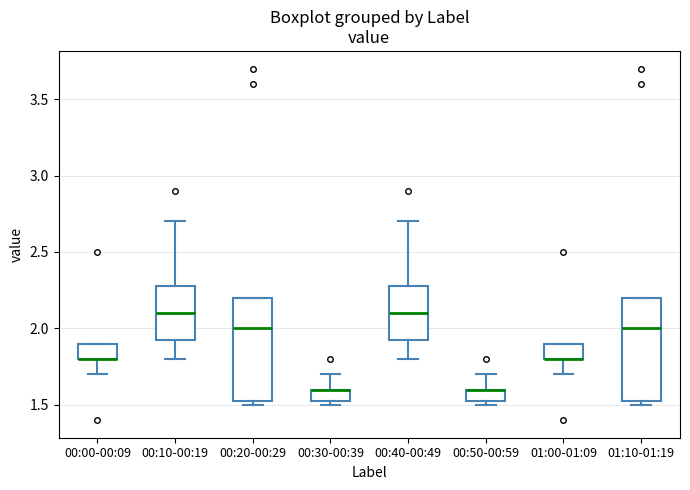

Reading left to right, read every box against the y-axis: the position of its median line, the range the box covers, and the ends of its whiskers. The values are not printed on the chart, so give them approximately, as read against the axis.

00:00-00:09: median 1.80 (drawn on the box's lower edge), box 1.80 to 1.90, whiskers 1.70 to 1.90
00:10-00:19: median 2.10, box 1.95 to 2.30, whiskers 1.80 to 2.70
00:20-00:29: median 2.00, box 1.55 to 2.20, whiskers 1.50 to 2.20
00:30-00:39: median 1.60 (drawn on the box's upper edge), box 1.55 to 1.60, whiskers 1.50 to 1.70
00:40-00:49: median 2.10, box 1.95 to 2.30, whiskers 1.80 to 2.70
00:50-00:59: median 1.60 (drawn on the box's upper edge), box 1.55 to 1.60, whiskers 1.50 to 1.70
01:00-01:09: median 1.80 (drawn on the box's lower edge), box 1.80 to 1.90, whiskers 1.70 to 1.90
01:10-01:19: median 2.00, box 1.55 to 2.20, whiskers 1.50 to 2.20